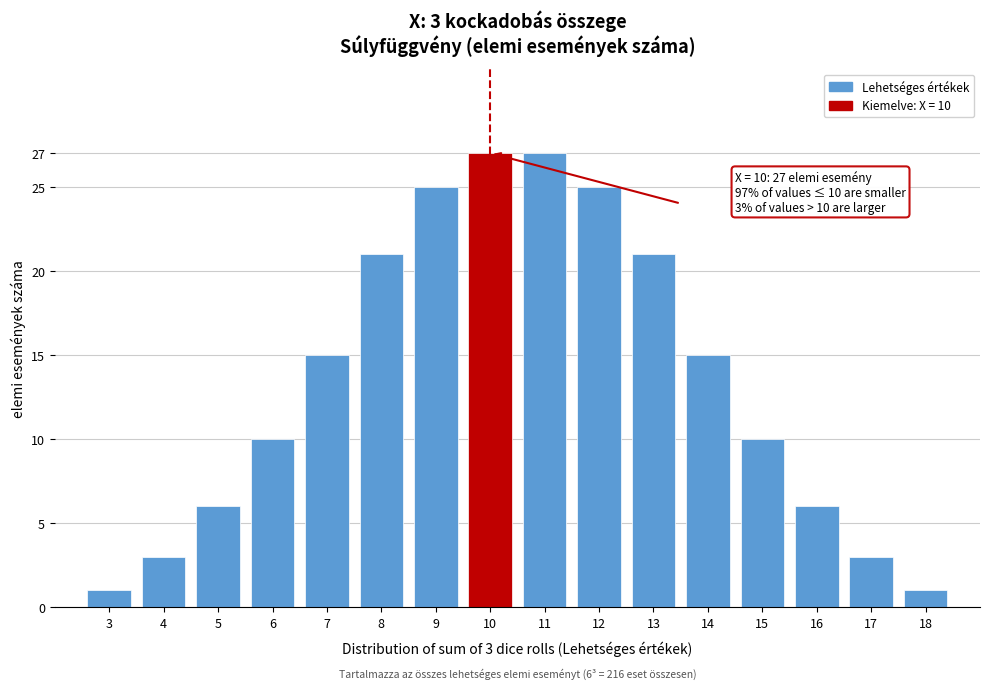

Reading left to right, list all the values displayed in this chart.

3=1	4=3	5=6	6=10	7=15	8=21	9=25	10=27	11=27	12=25	13=21	14=15	15=10	16=6	17=3	18=1